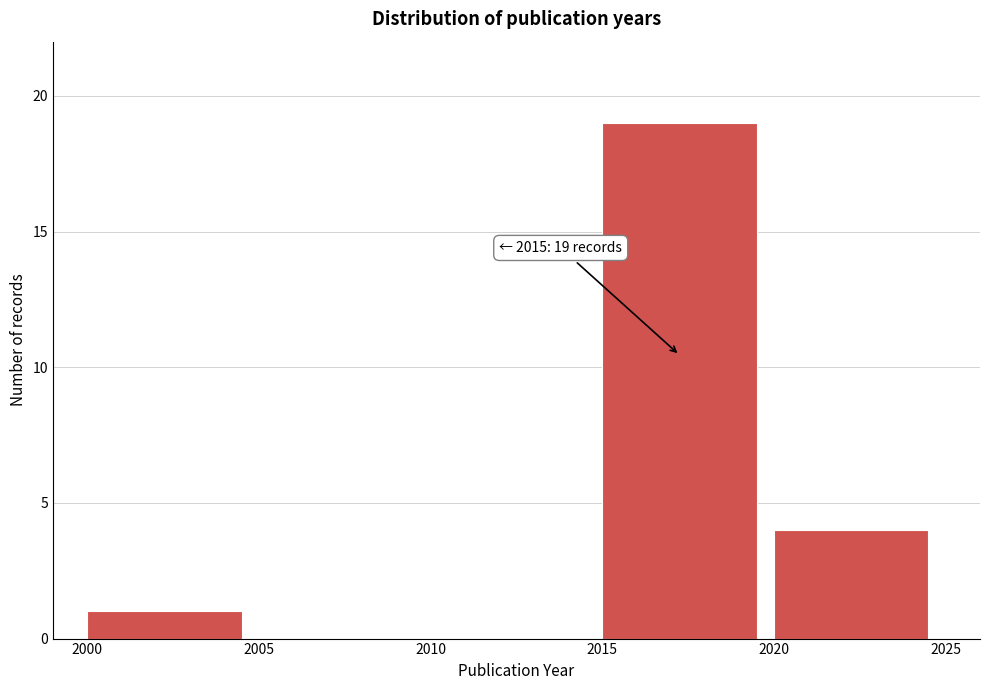

Which range on the x-axis has the tallest bar?

2015 to 2020